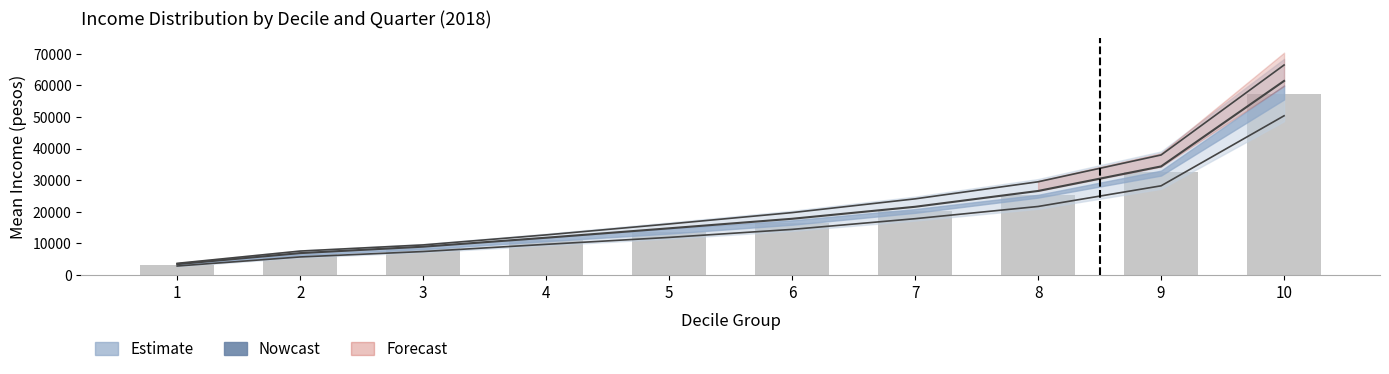

What is the greatest value displayed?

57261